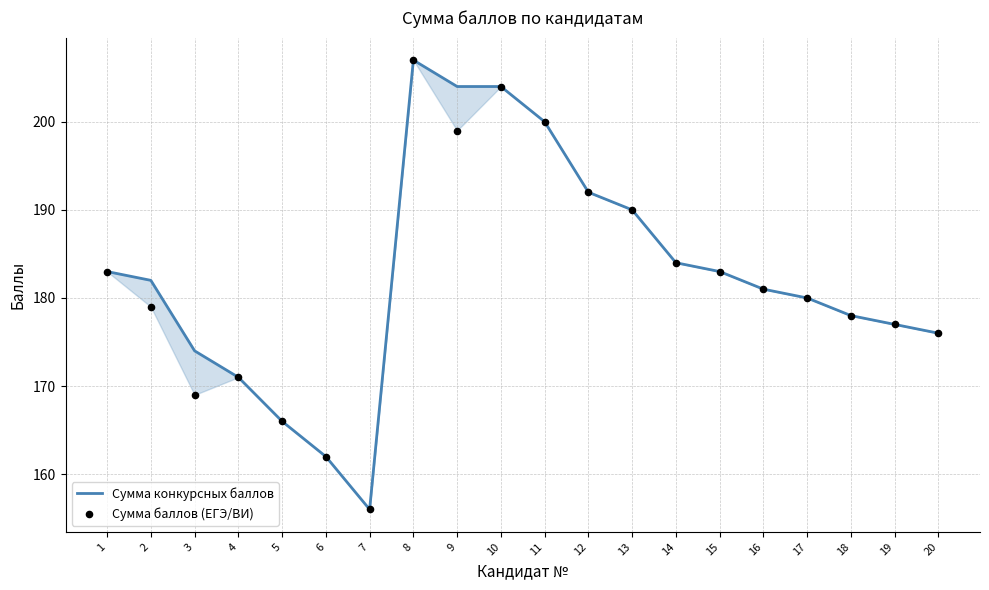

Which series has the largest total across all categories?

Сумма конкурсных баллов